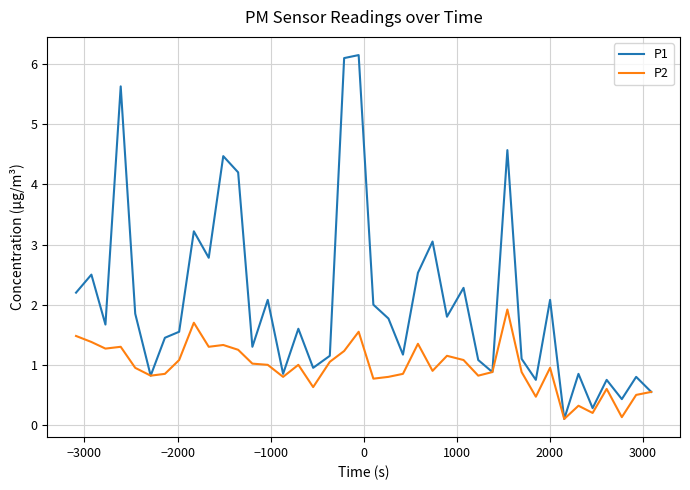

Rank the series by their maximum value, from lowest to highest.

P2, P1